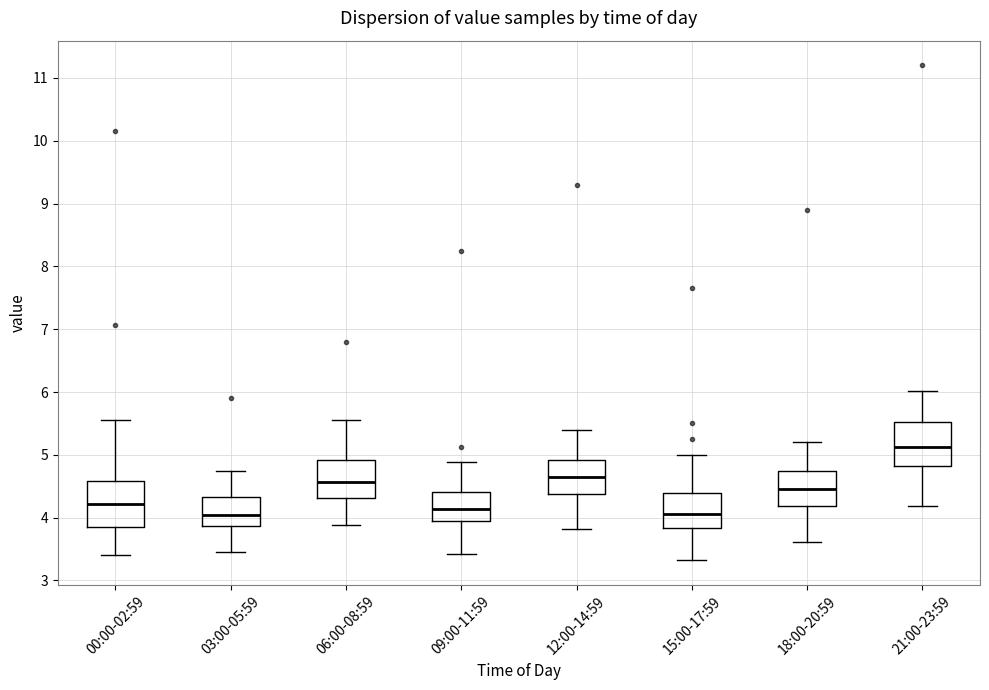

Reading left to right, read every box against the y-axis: the position of its median line, the range the box covers, and the ends of its whiskers. The values are not printed on the chart, so give them approximately, as read against the axis.

00:00-02:59: median 4.2, box 3.8 to 4.6, whiskers 3.4 to 5.6
03:00-05:59: median 4.1, box 3.9 to 4.3, whiskers 3.5 to 4.8
06:00-08:59: median 4.6, box 4.3 to 4.9, whiskers 3.9 to 5.6
09:00-11:59: median 4.1, box 4.0 to 4.4, whiskers 3.4 to 4.9
12:00-14:59: median 4.7, box 4.4 to 4.9, whiskers 3.8 to 5.4
15:00-17:59: median 4.1, box 3.8 to 4.4, whiskers 3.3 to 5.0
18:00-20:59: median 4.5, box 4.2 to 4.8, whiskers 3.6 to 5.2
21:00-23:59: median 5.1, box 4.8 to 5.5, whiskers 4.2 to 6.0